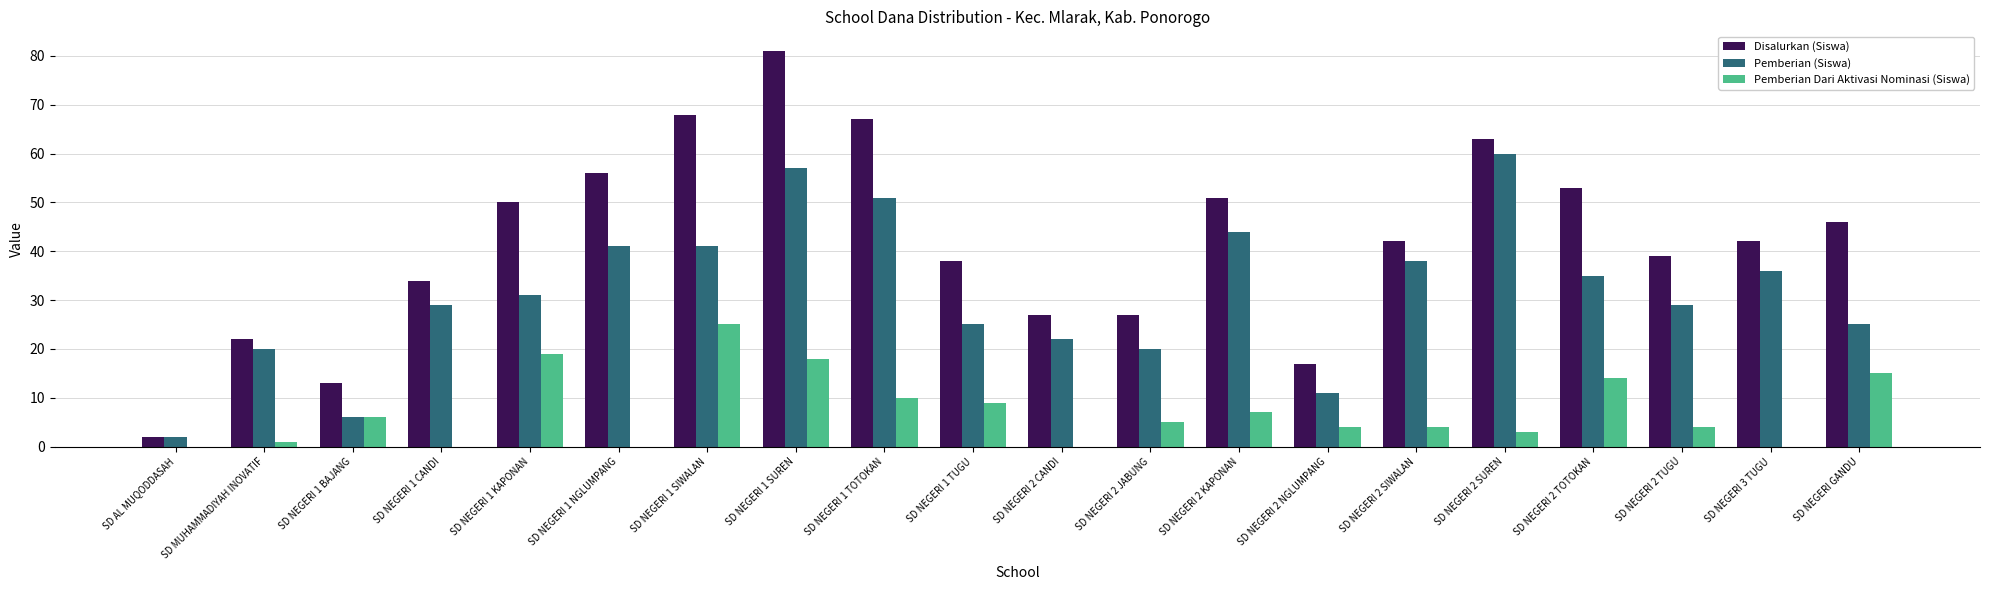

Which category has the highest value in the Pemberian Dari Aktivasi Nominasi (Siswa) series?

SD NEGERI 1 SIWALAN